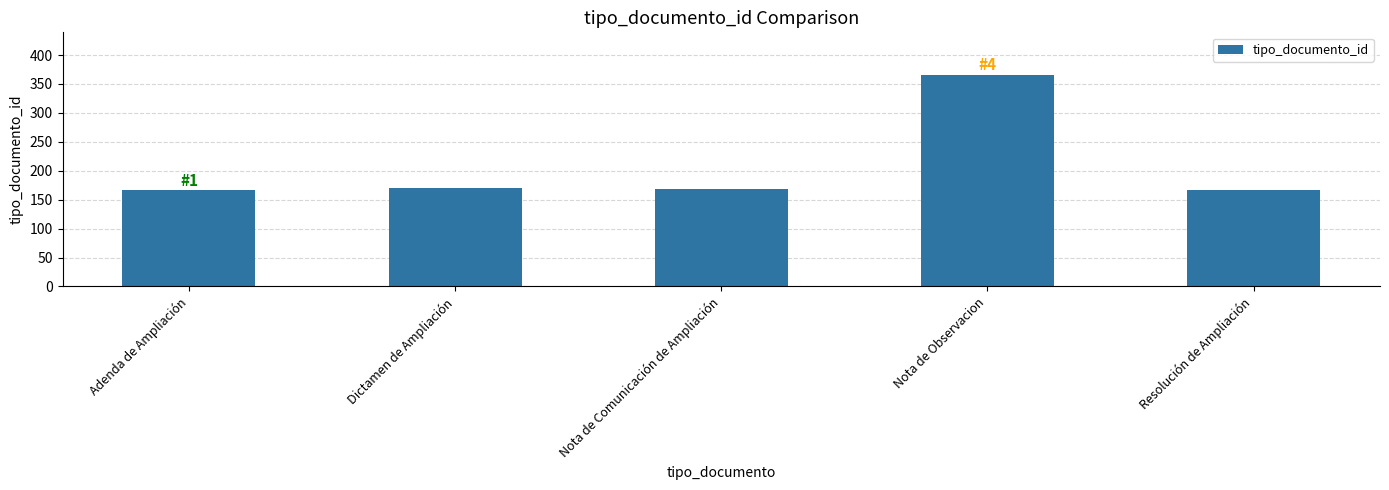

What is the smallest value displayed?

166